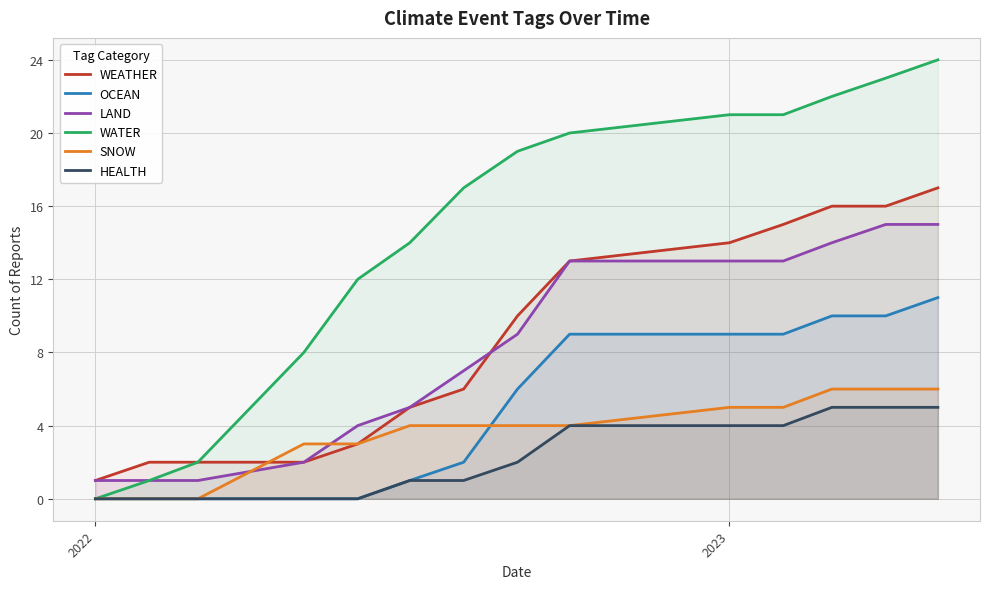

True or false: LAND and OCEAN cross at least once.

False